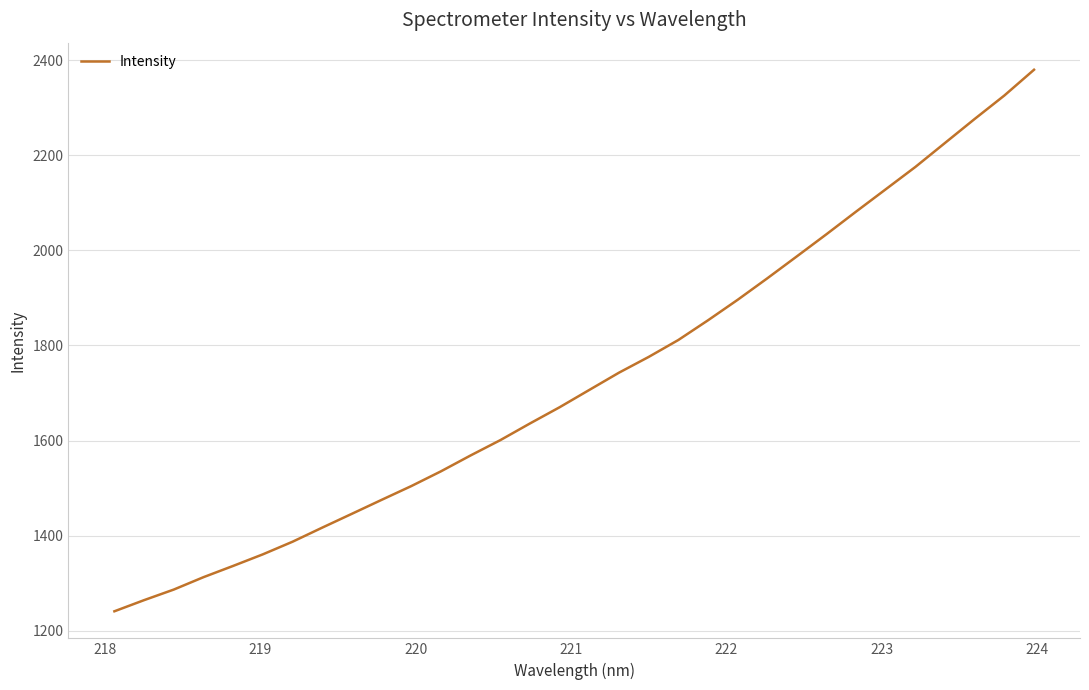

What is the smallest value displayed?

1240.9